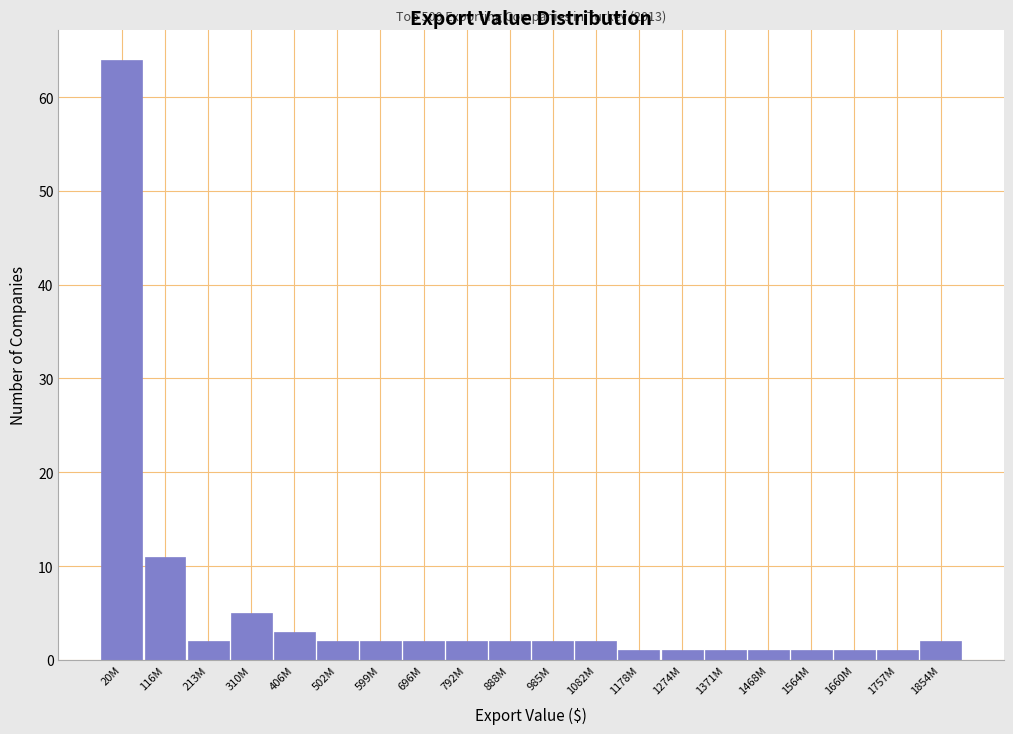

Reading left to right, list all the values displayed in this chart.

64	11	2	5	3	2	2	2	2	2	2	2	1	1	1	1	1	1	1	2